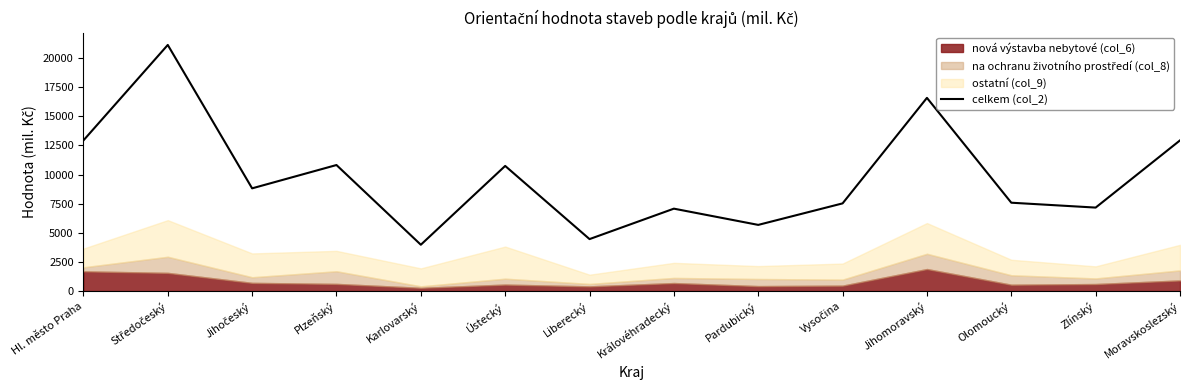

At which label is the value closest to 12555?

Hl. město Praha